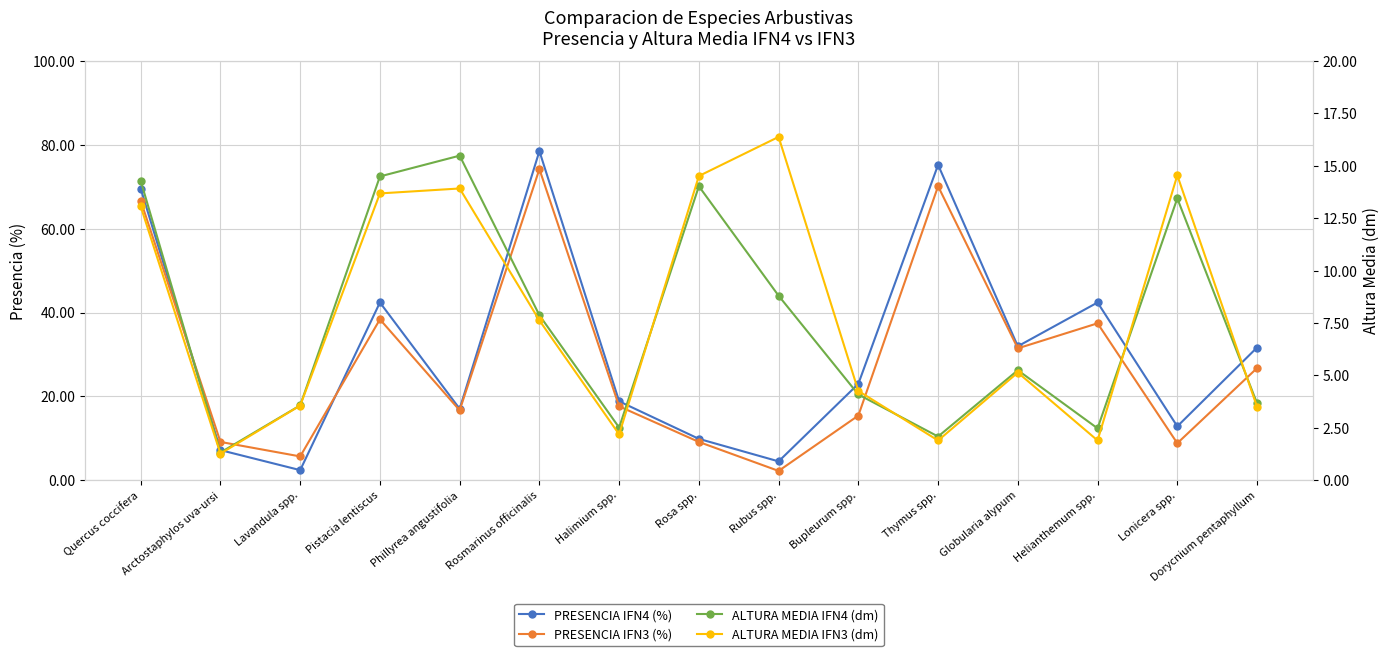

How many lines are shown in the chart?

4